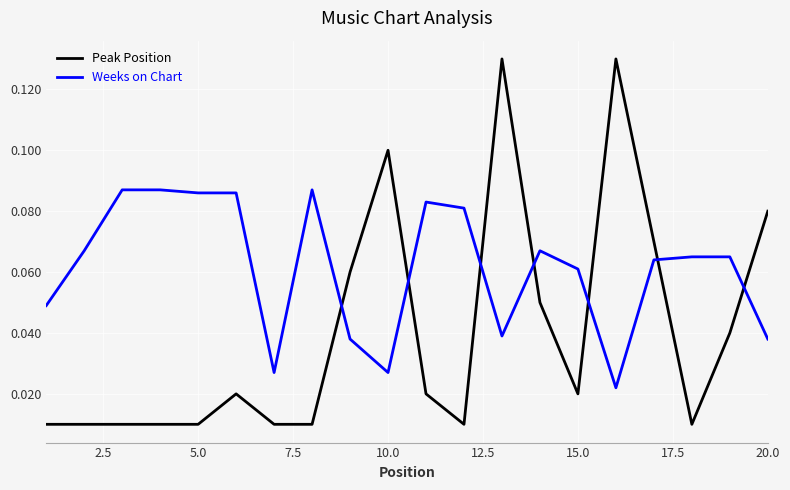

Which series has the widest spread of values?

Peak Position